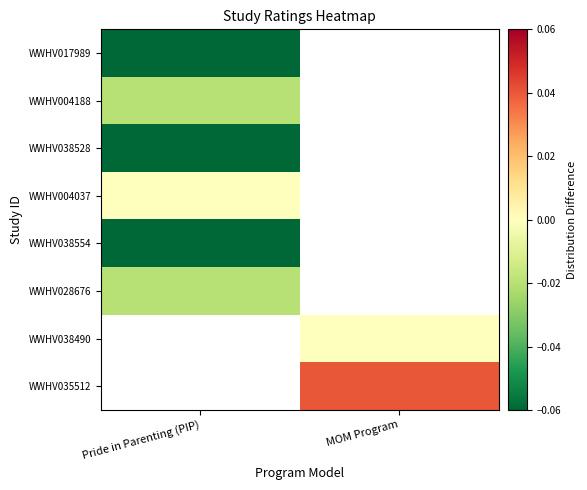

Is the value of WWHV017989 at MOM Program greater than the value of WWHV004188 at MOM Program?

No